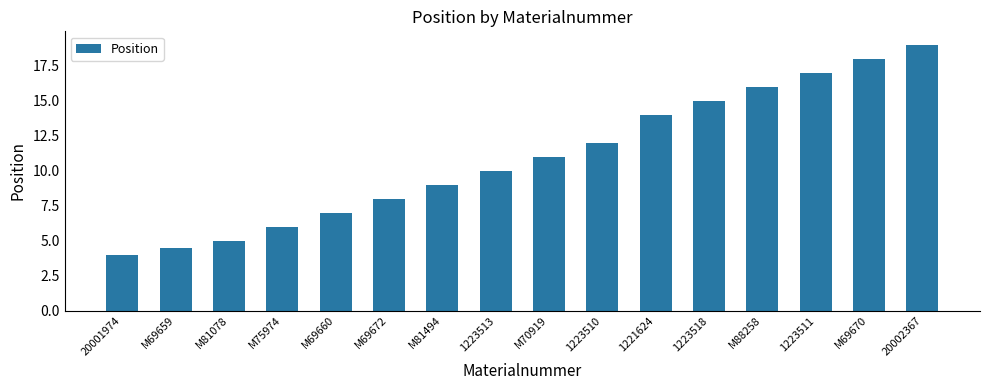

What is the smallest value displayed?

4.0